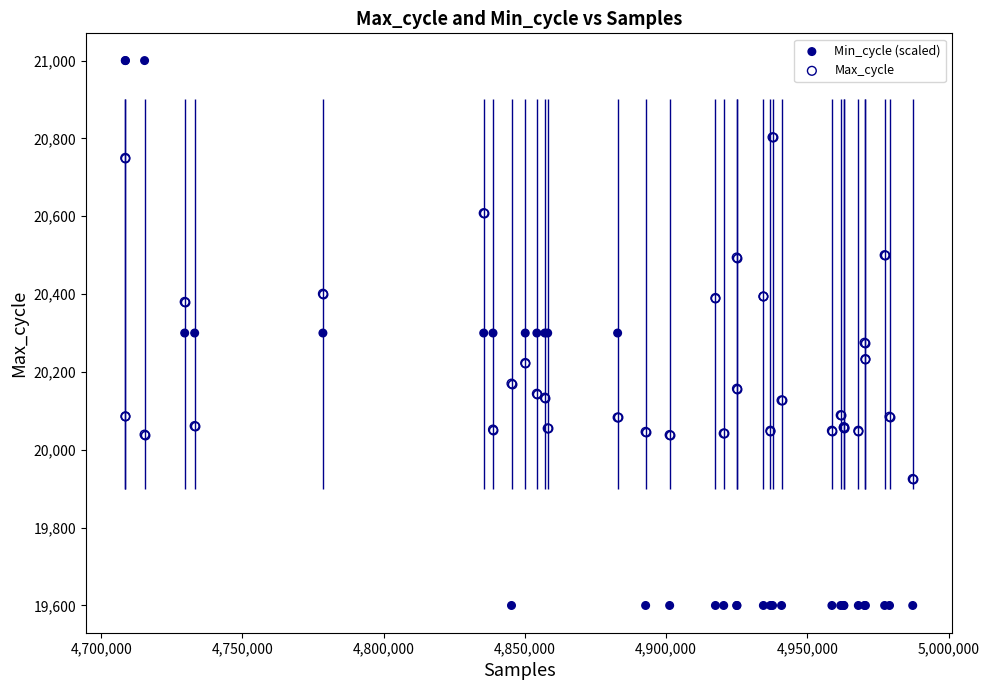

Which series has the widest spread of Y values?

Min_cycle (scaled)